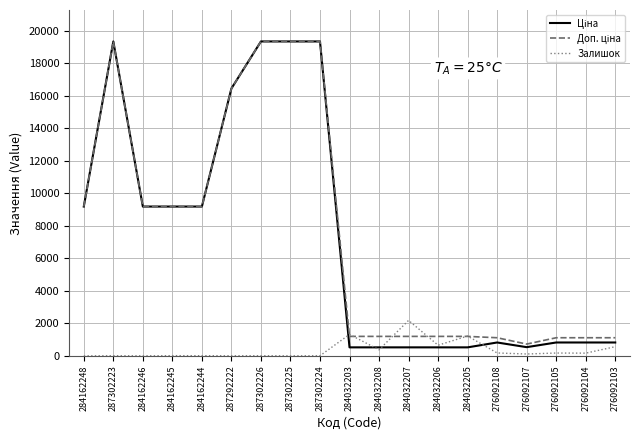

What is the difference between the highest and lowest values at 284032203?

796.8